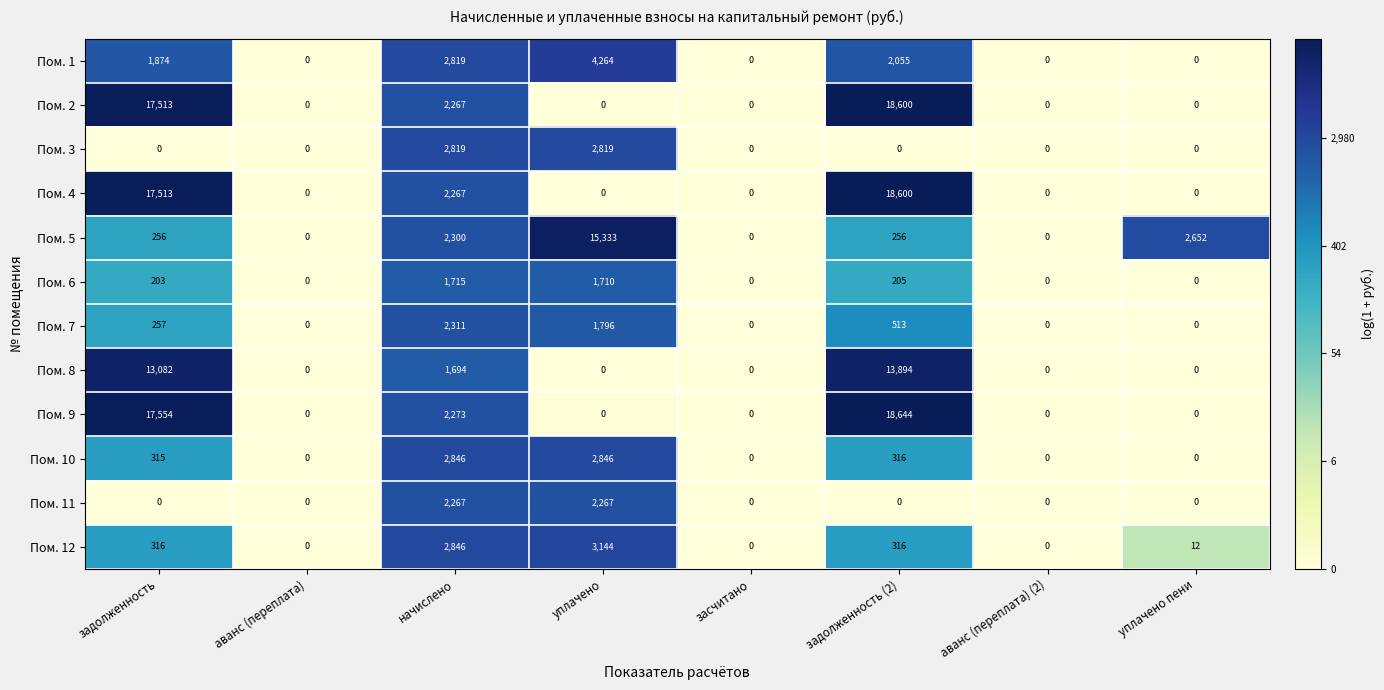

What is the average value of the Пом. 5 series?

2600